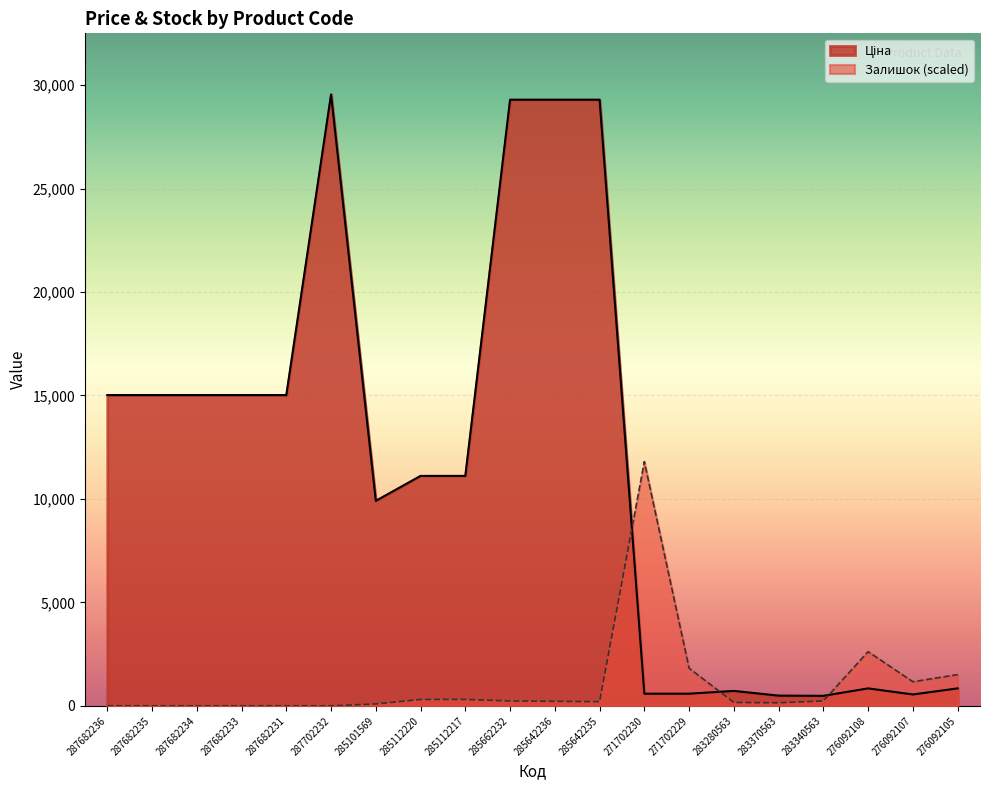

At which label is Залишок closest to 5900?

276092108